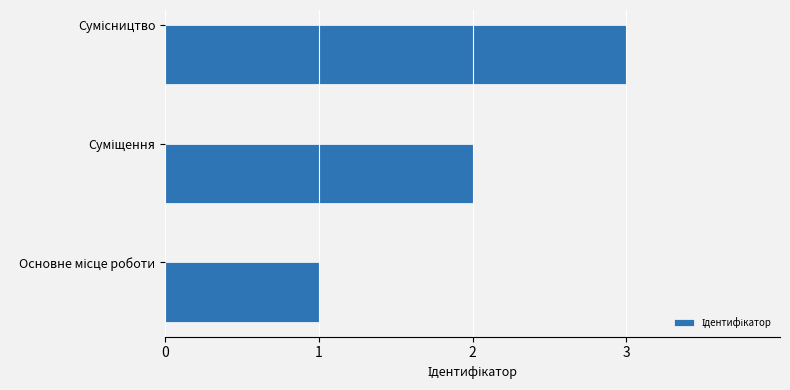

What is the sum of all values?

6